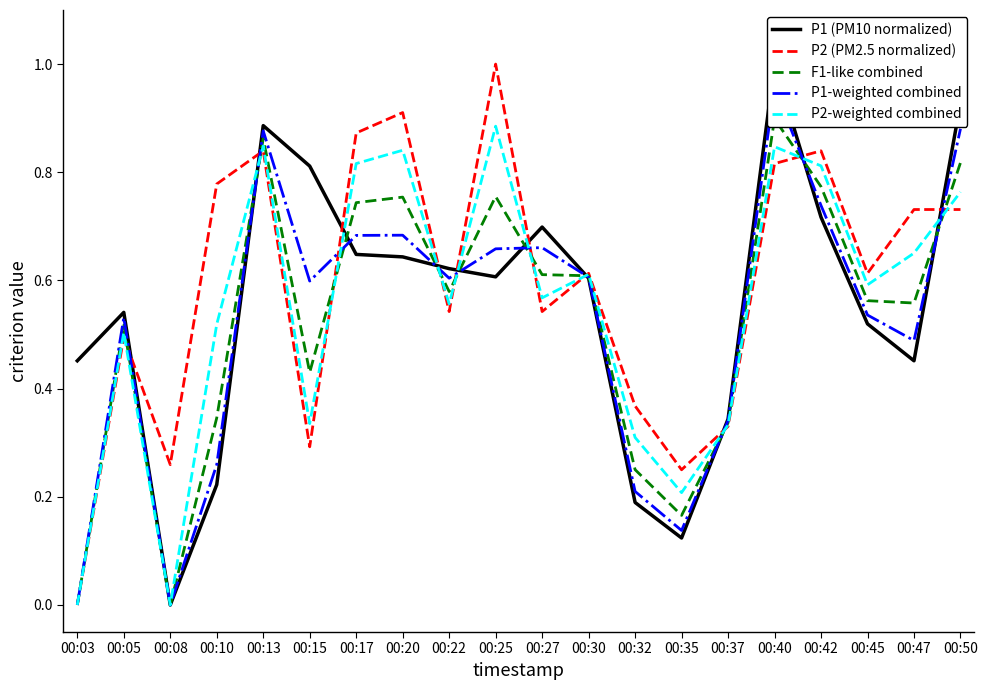

What is the difference between the maximum and minimum values in the F1-like combined series?

0.9